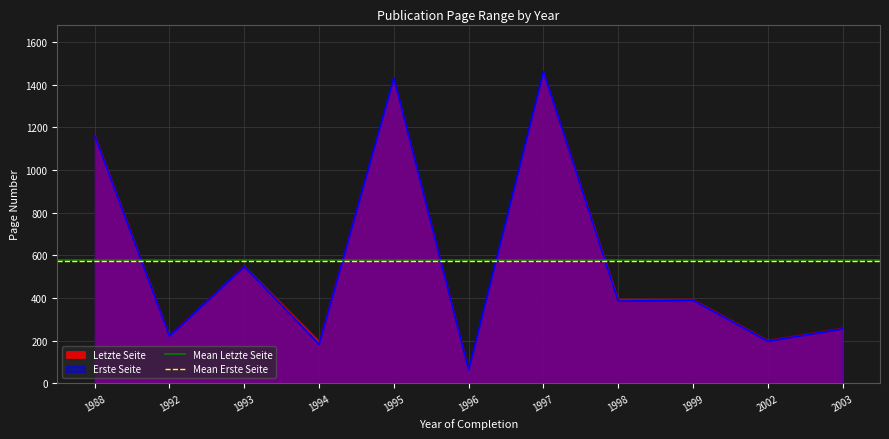

At which label is Letzte Seite closest to 765?

1993